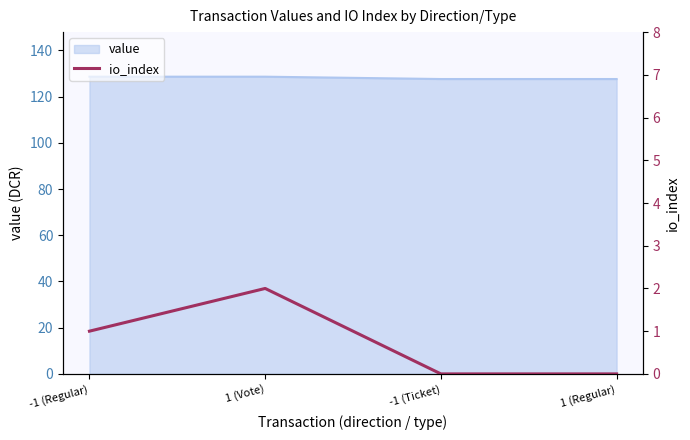

True or false: value has more than 1 interior local peaks.

False